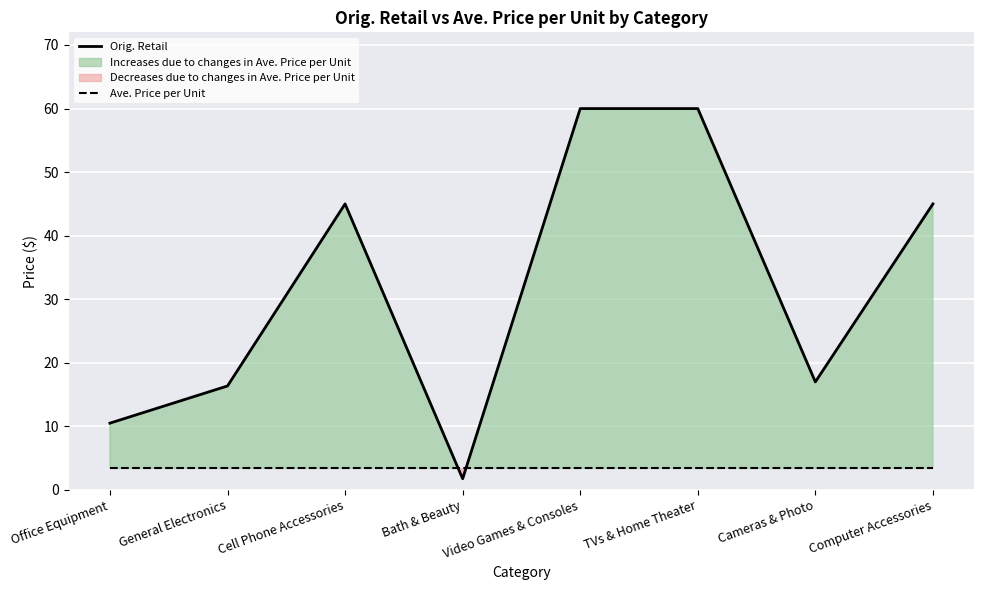

The Ave. Price per Unit series shows 3.4 at Cell Phone Accessories. True or false?

True